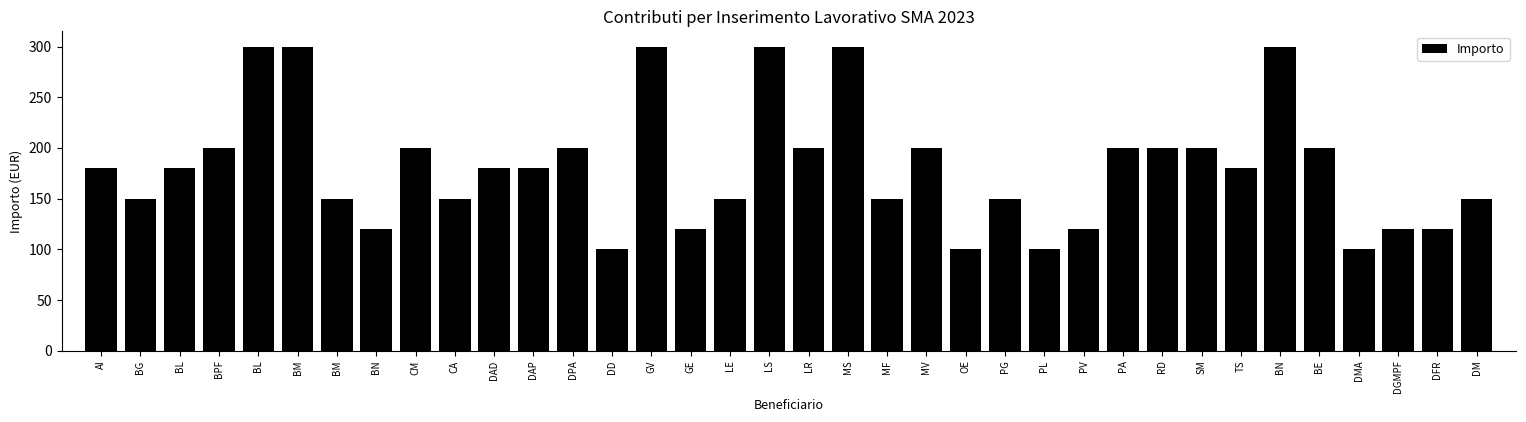

Are the bars grouped side by side (vs. stacked)?

No